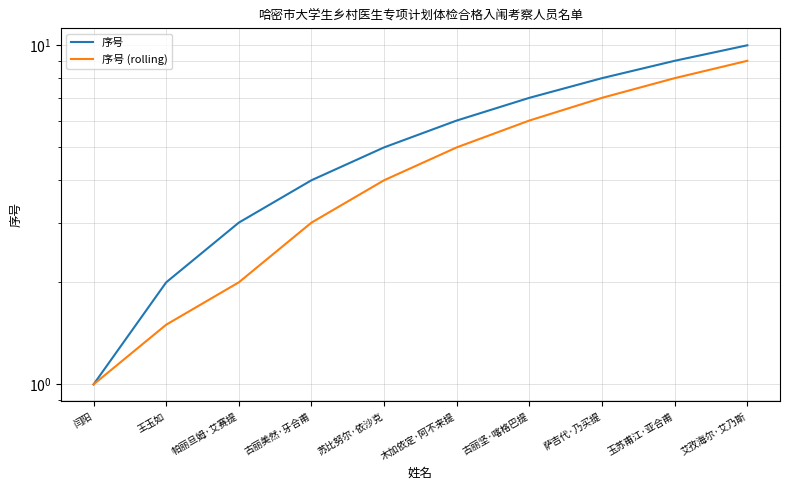

How many values in the 序号 (rolling) series exceed 5?

4